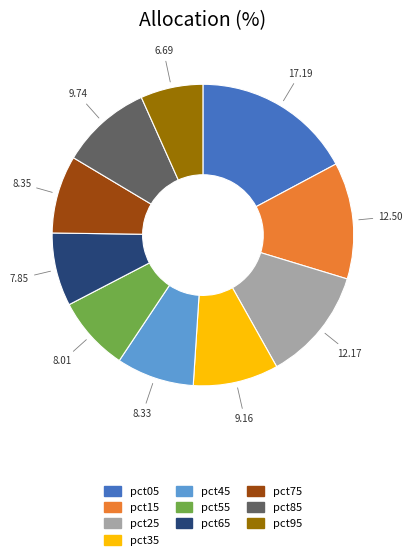

Does any single category account for the majority?

No